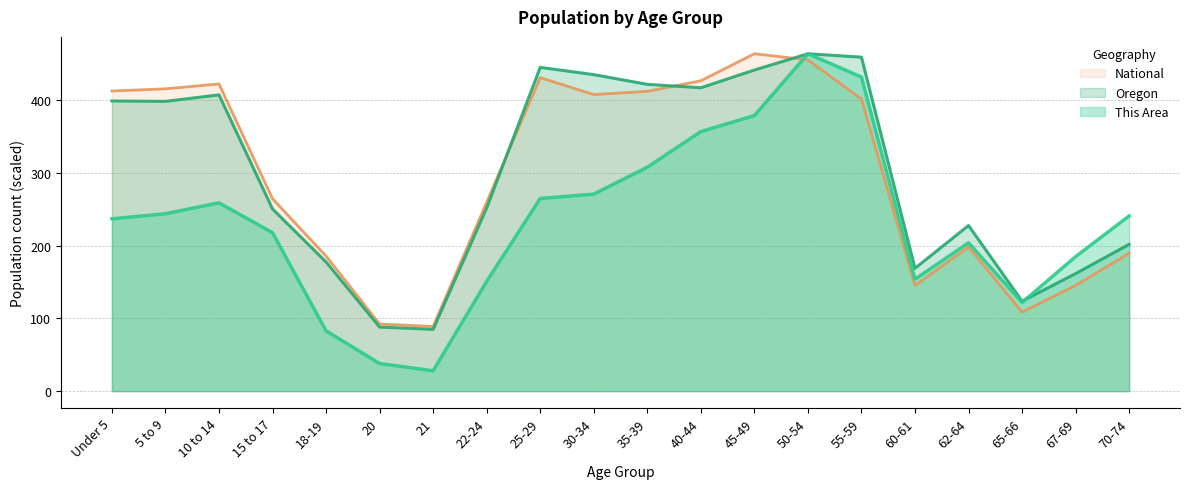

How many interior local peaks does the National series have?

4